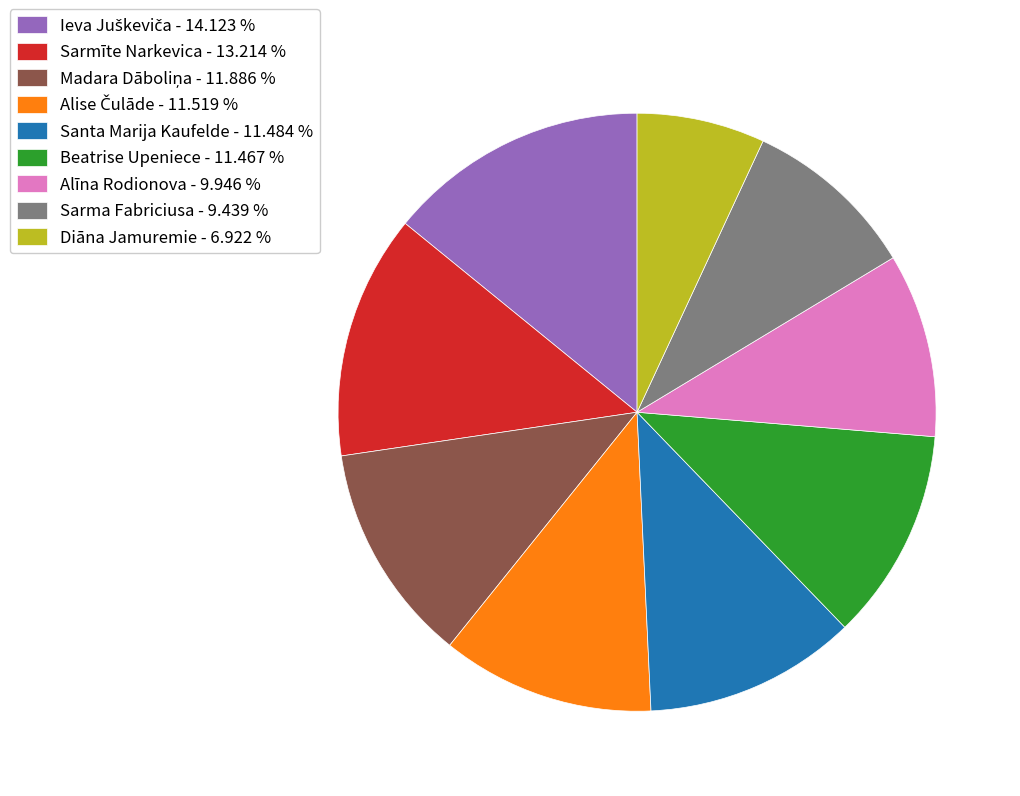

Is there any slice that represents more than half of the pie?

No